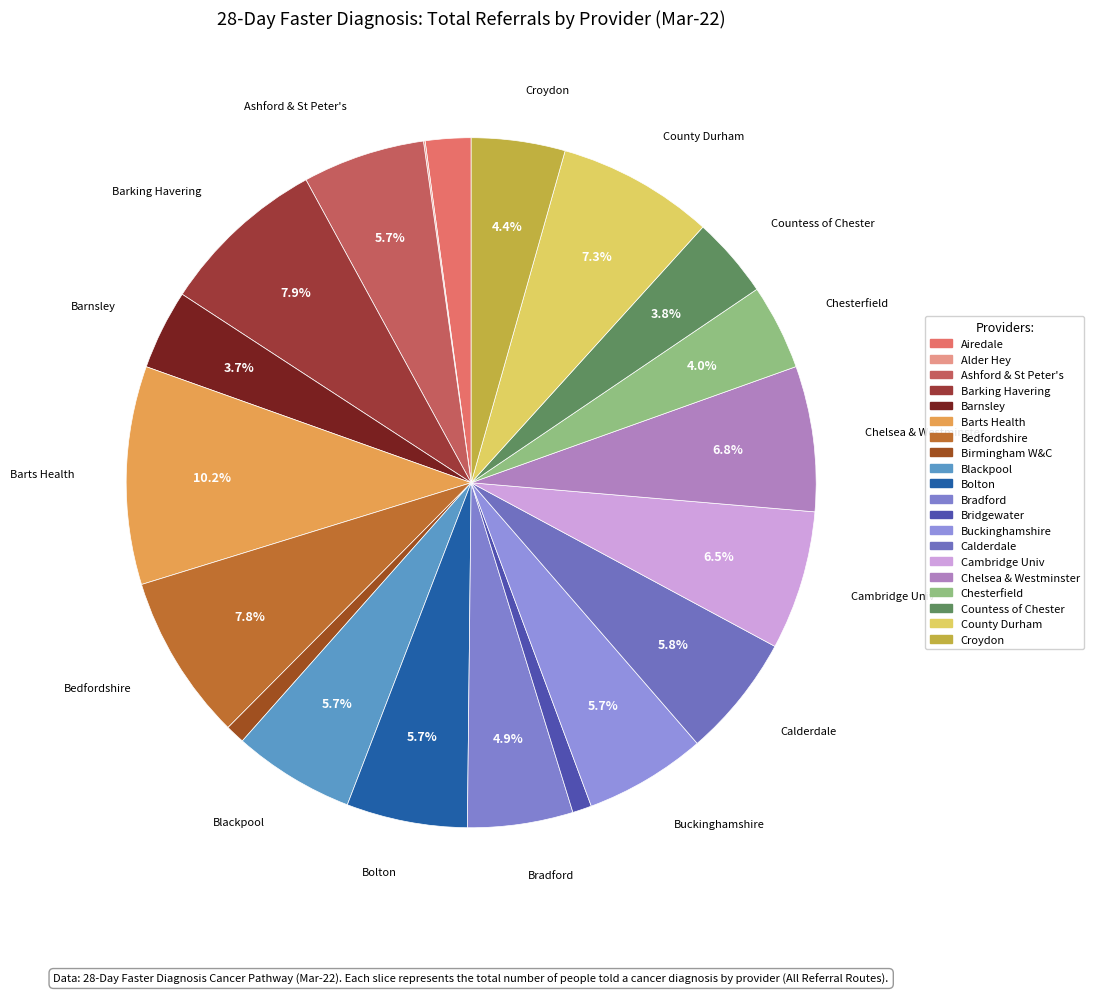

Which category has the smallest portion of the pie?

ALDER HEY CHILDREN'S NHS FOUNDATION TRUST